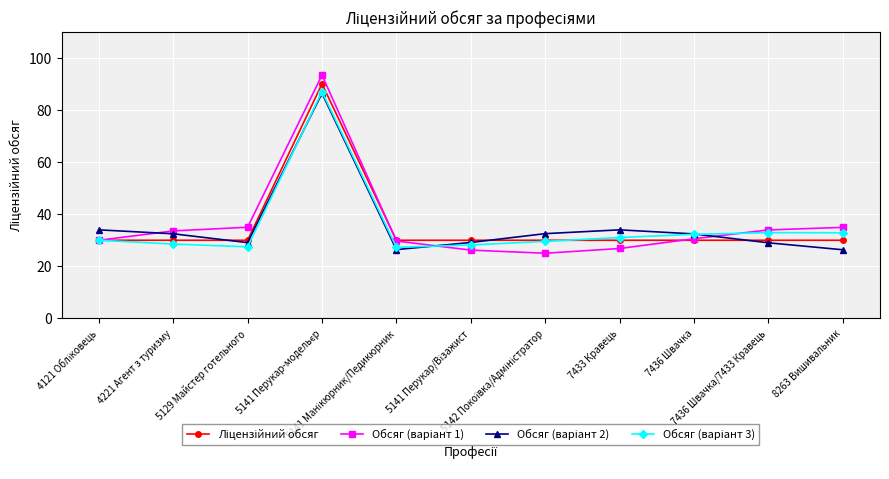

What is the minimum value shown in the chart?

25.0